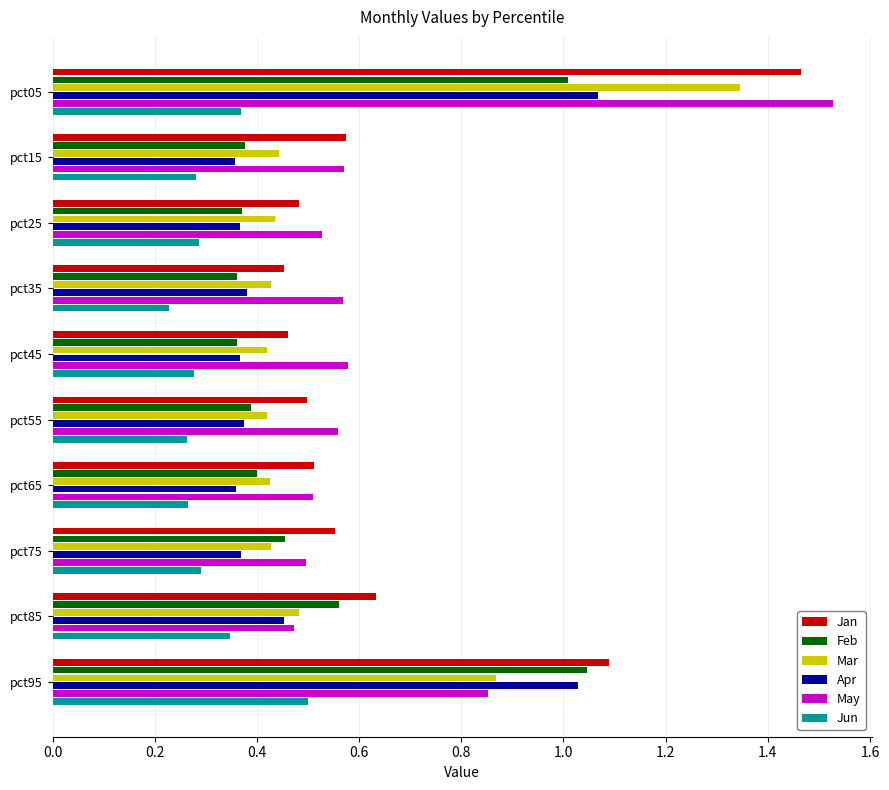

Which series has the widest spread of values?

May